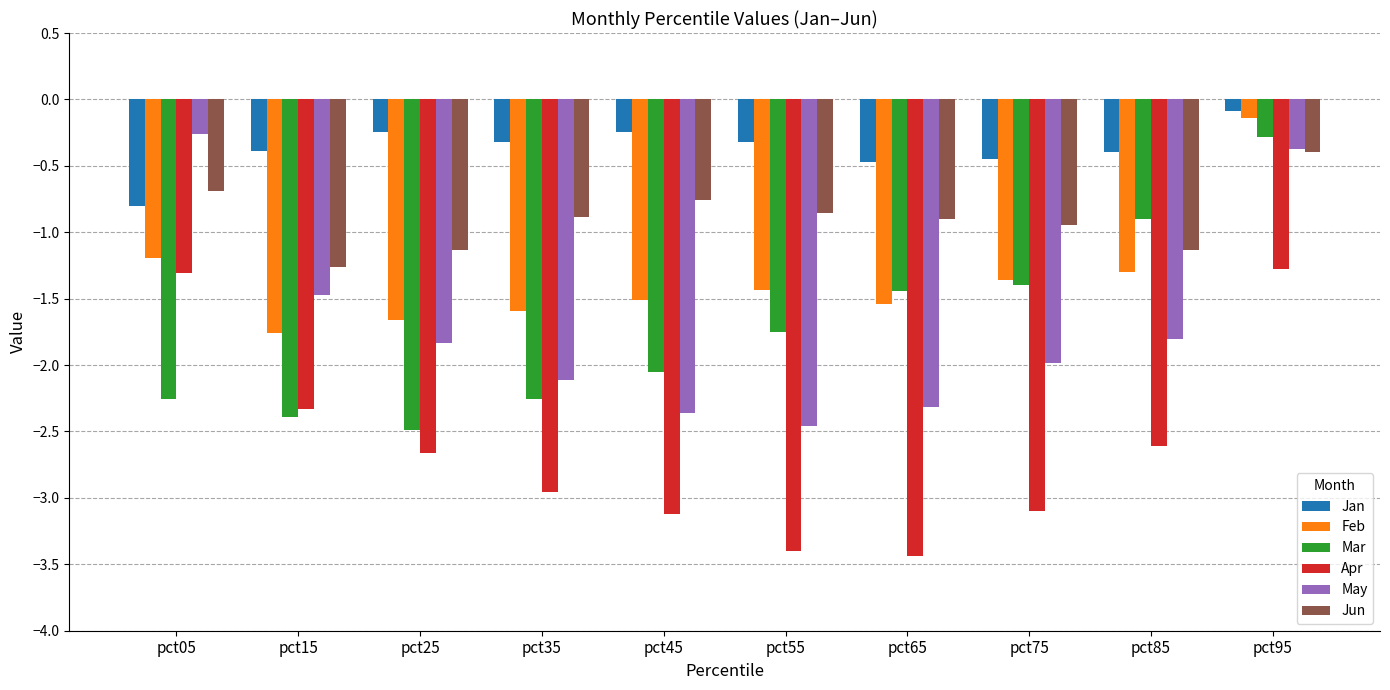

What is the difference between the second highest and second lowest values in the Feb series?

0.5